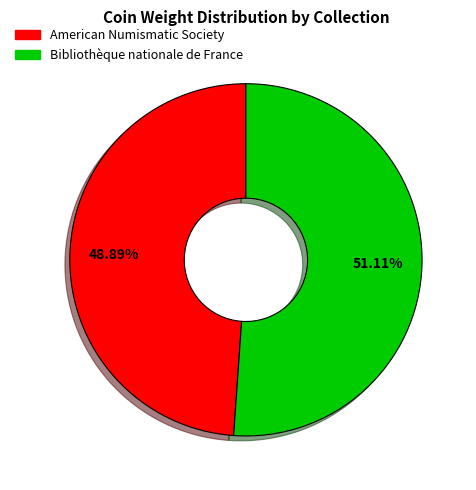

Is there any slice that represents more than half of the pie?

Yes